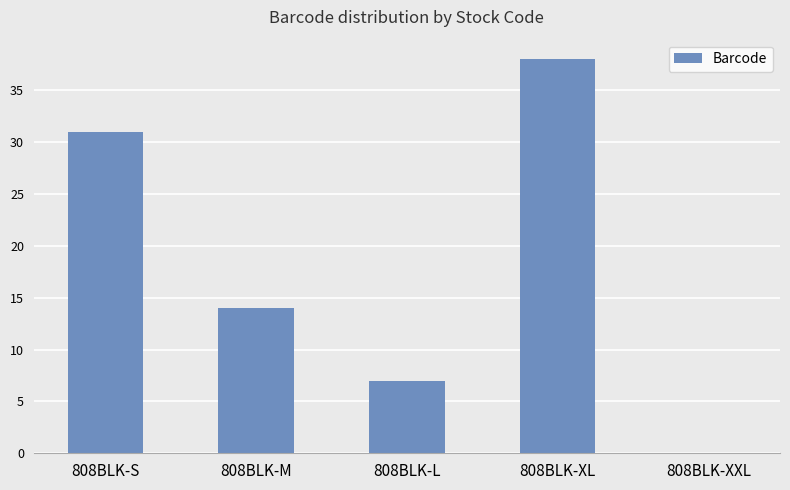

Reading left to right, what are all the values shown in this chart?

808BLK-S=31	808BLK-M=14	808BLK-L=7	808BLK-XL=38	808BLK-XXL=0